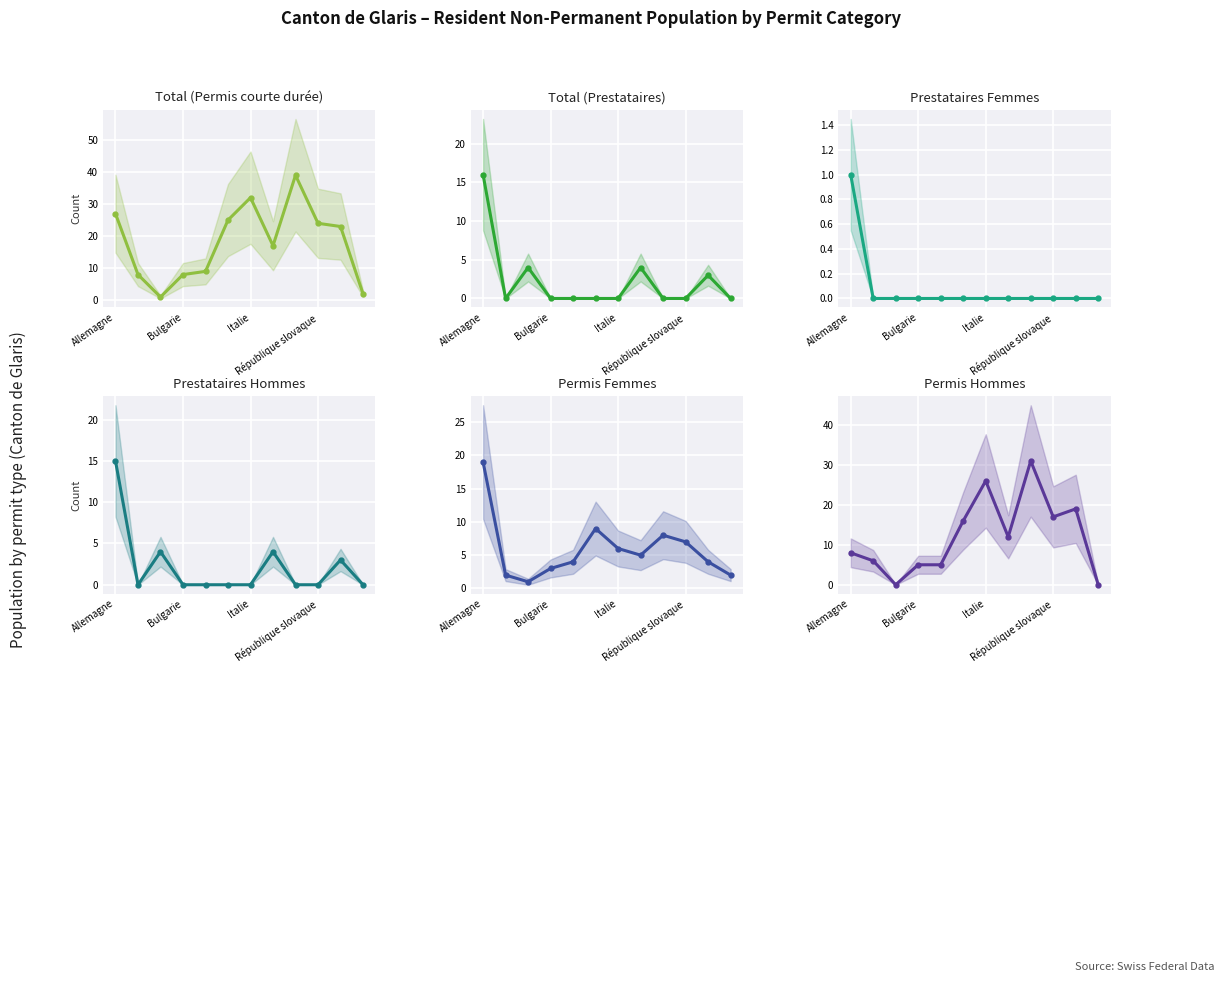

What is the sum of the Total (Prestataires) values at 10 and Allemagne?

19